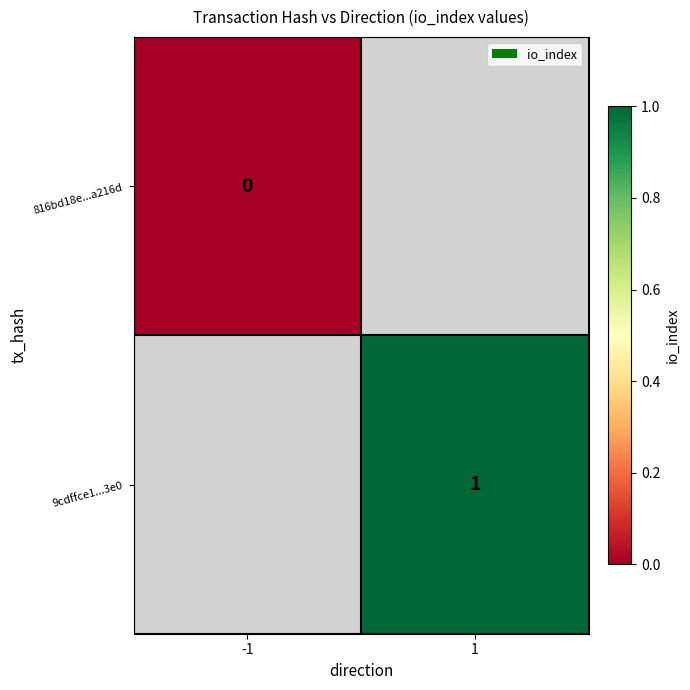

Is it true that 9cdffce1...3e0 equals 1 at 1?

True